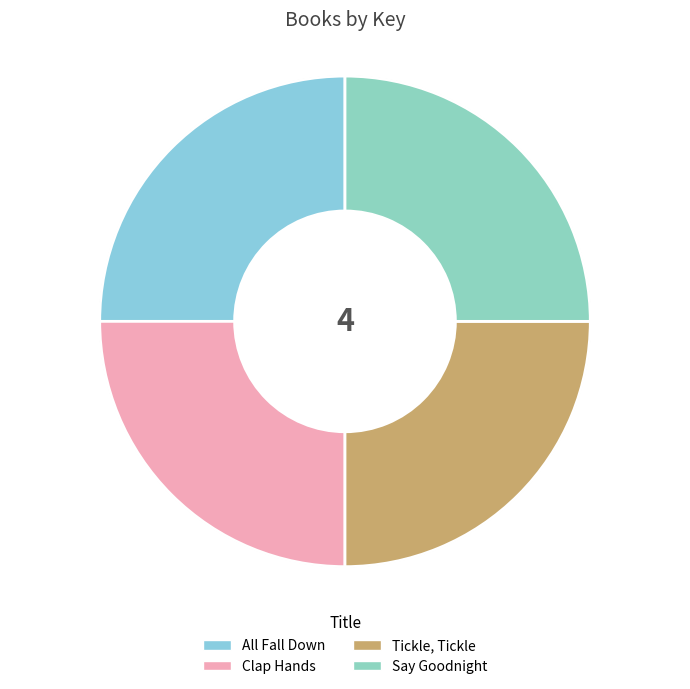

Which has a higher value, Say Goodnight or Tickle, Tickle?

Say Goodnight